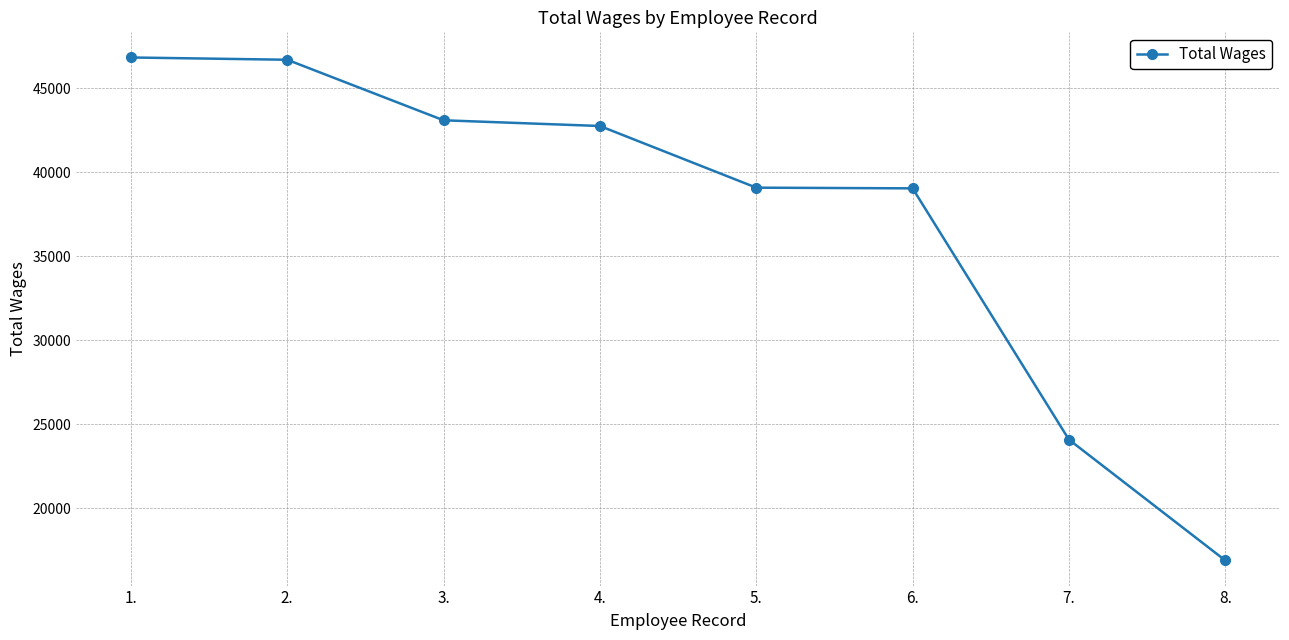

What is the average value?

37303